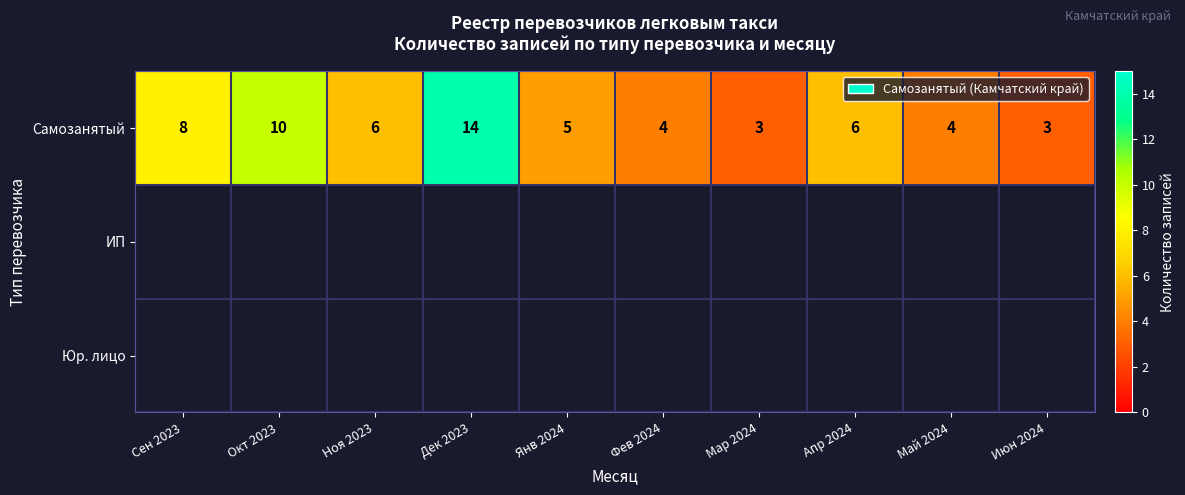

The Самозанятый series shows 7 at Янв 2024. True or false?

False